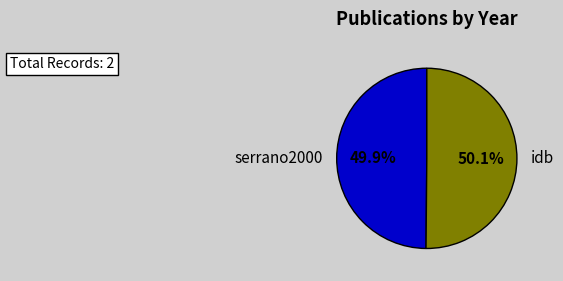

Approximately how many times larger is the value at serrano2000 compared to idb?

1.0